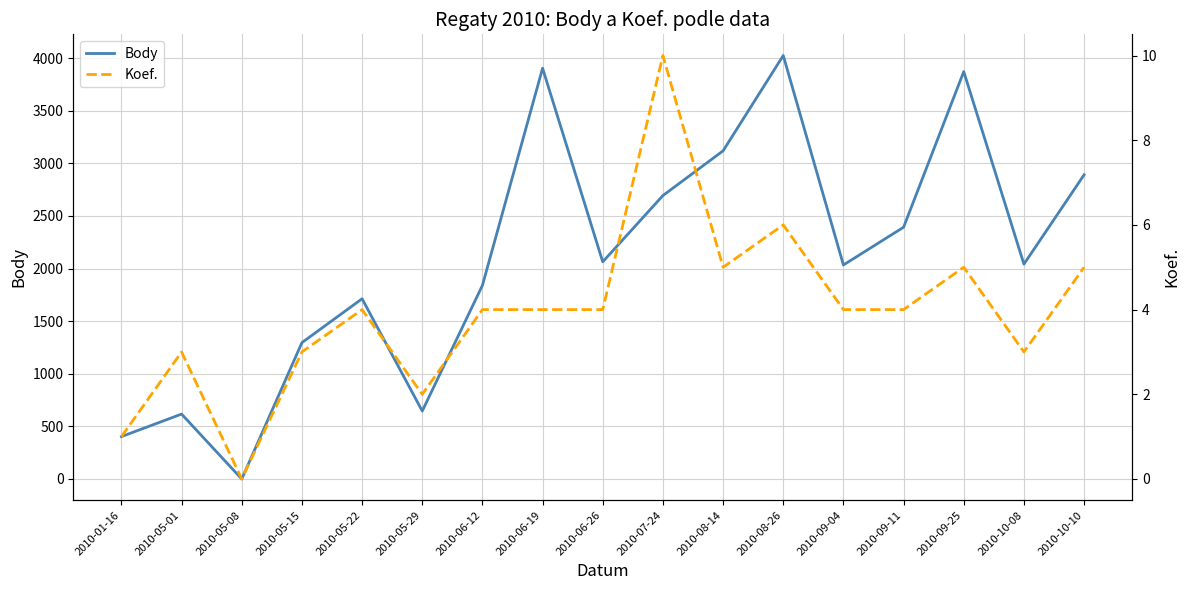

True or false: Body and Koef. cross at least once.

False